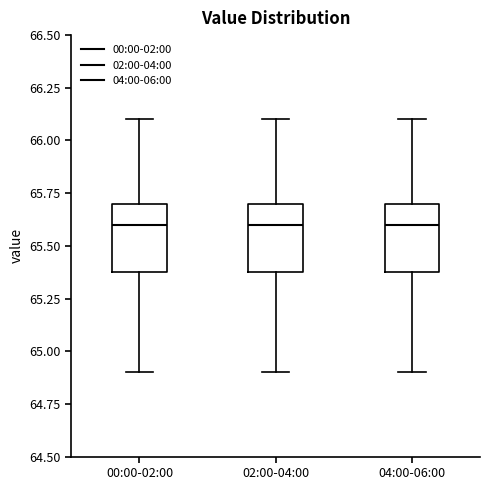

Where is the lower edge of the box for 04:00-06:00 on the y-axis? The values are not printed on the chart, so give them approximately, as read against the axis.

65.4